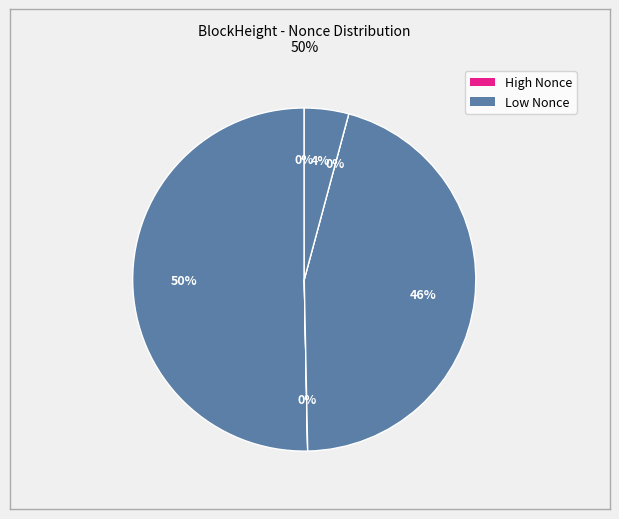

Combined, what portion of the pie is 88211 and 26983?

50.3%